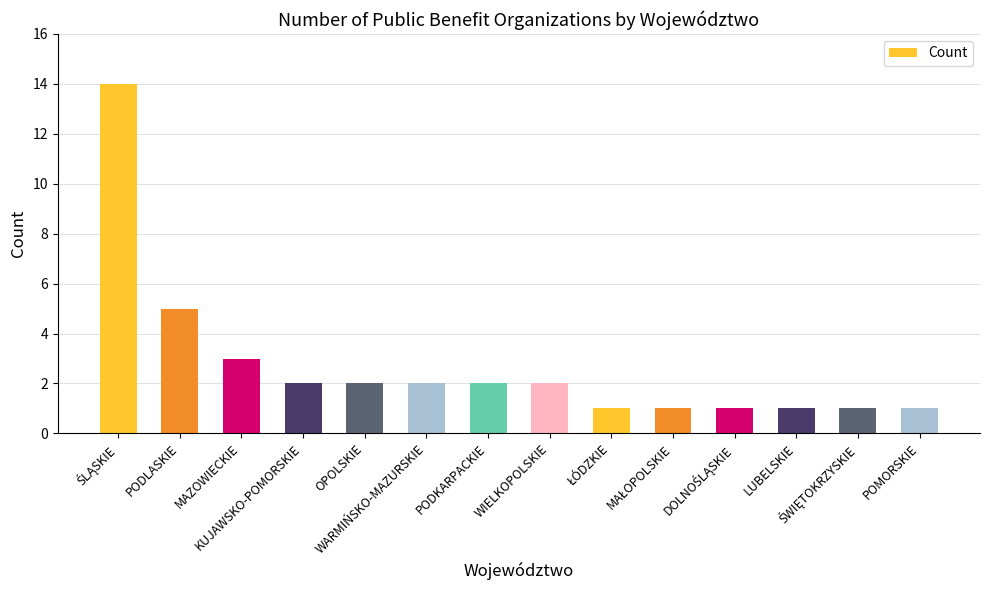

What is the average value?

3